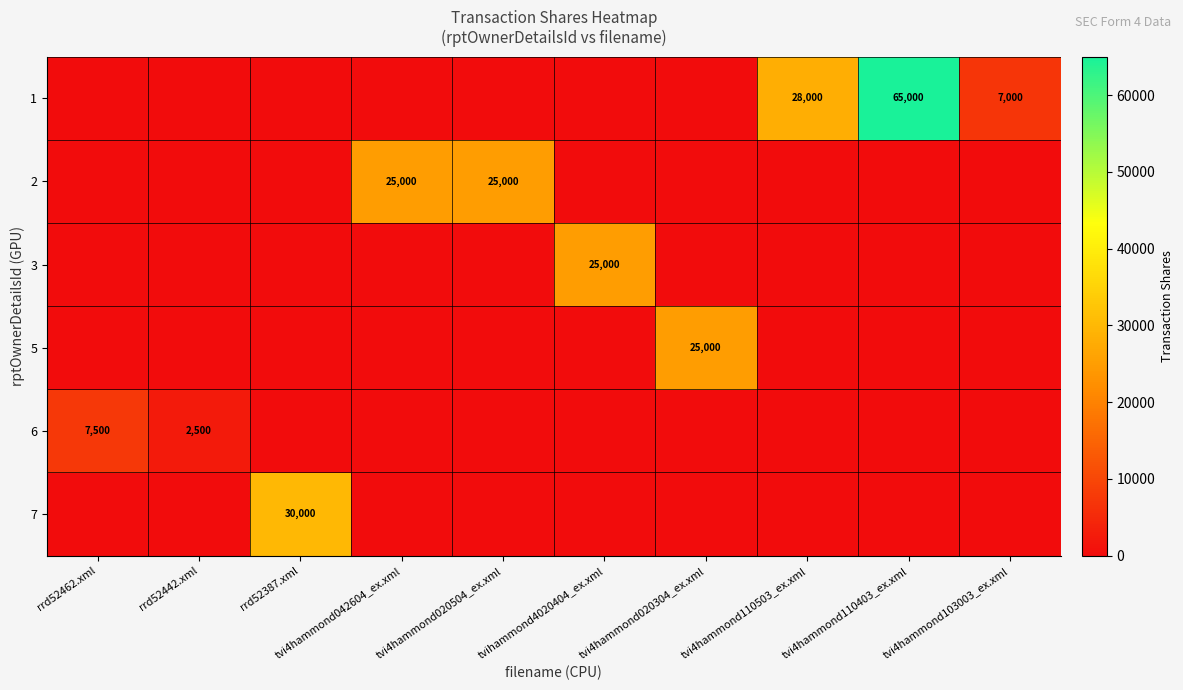

Between rrd52442.xml and tvi4hammond042604_ex.xml, which is larger?

rrd52442.xml